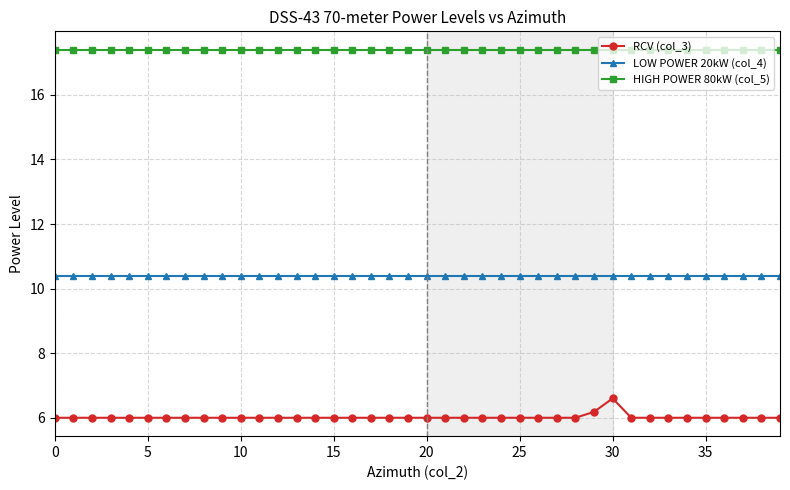

Which series has the largest range (max minus min)?

RCV (col_3)